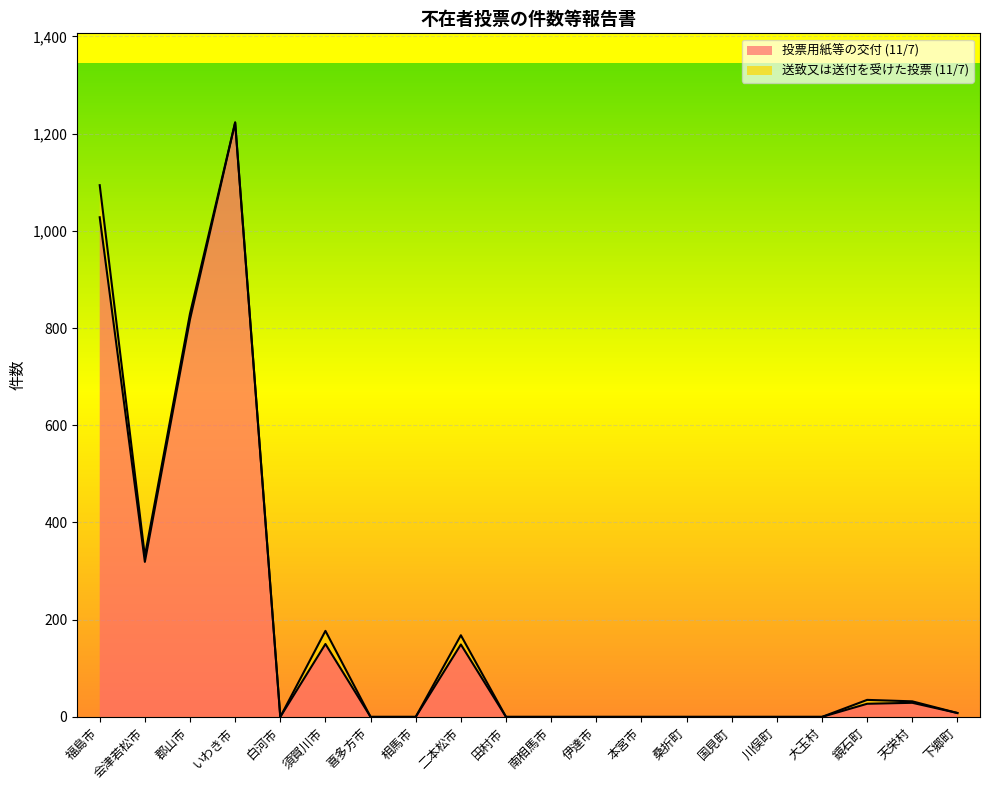

Reading left to right, transcribe all the data shown in this chart.

1028	319	818	1223	0	150	0	0	149	0	0	0	0	0	0	0	0	27	29	8